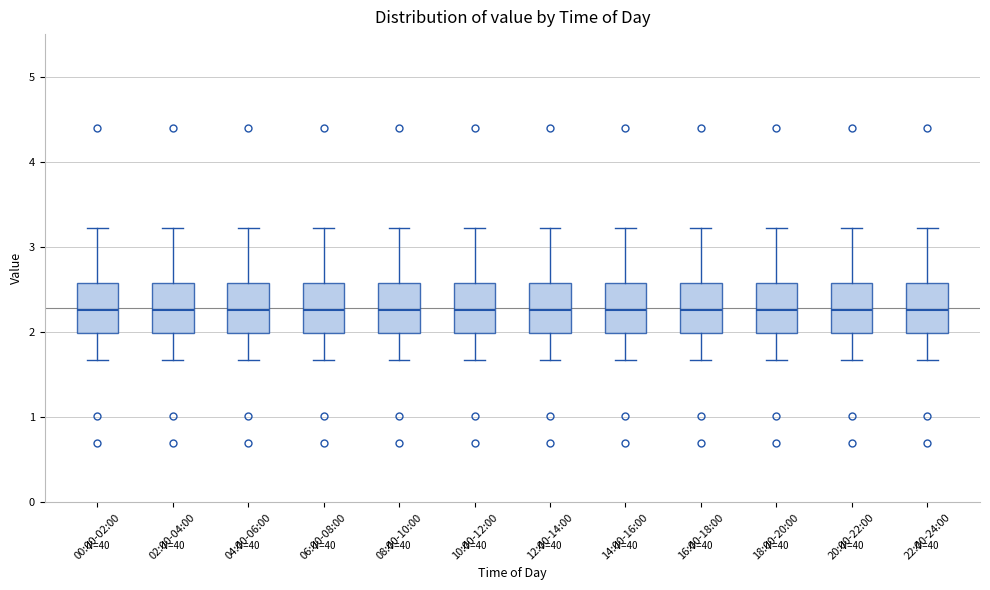

Reading left to right, read every box against the y-axis: the position of its median line, the range the box covers, and the ends of its whiskers. The values are not printed on the chart, so give them approximately, as read against the axis.

00:00-02:00: median 2.3, box 2.0 to 2.6, whiskers 1.7 to 3.2
02:00-04:00: median 2.3, box 2.0 to 2.6, whiskers 1.7 to 3.2
04:00-06:00: median 2.3, box 2.0 to 2.6, whiskers 1.7 to 3.2
06:00-08:00: median 2.3, box 2.0 to 2.6, whiskers 1.7 to 3.2
08:00-10:00: median 2.3, box 2.0 to 2.6, whiskers 1.7 to 3.2
10:00-12:00: median 2.3, box 2.0 to 2.6, whiskers 1.7 to 3.2
12:00-14:00: median 2.3, box 2.0 to 2.6, whiskers 1.7 to 3.2
14:00-16:00: median 2.3, box 2.0 to 2.6, whiskers 1.7 to 3.2
16:00-18:00: median 2.3, box 2.0 to 2.6, whiskers 1.7 to 3.2
18:00-20:00: median 2.3, box 2.0 to 2.6, whiskers 1.7 to 3.2
20:00-22:00: median 2.3, box 2.0 to 2.6, whiskers 1.7 to 3.2
22:00-24:00: median 2.3, box 2.0 to 2.6, whiskers 1.7 to 3.2